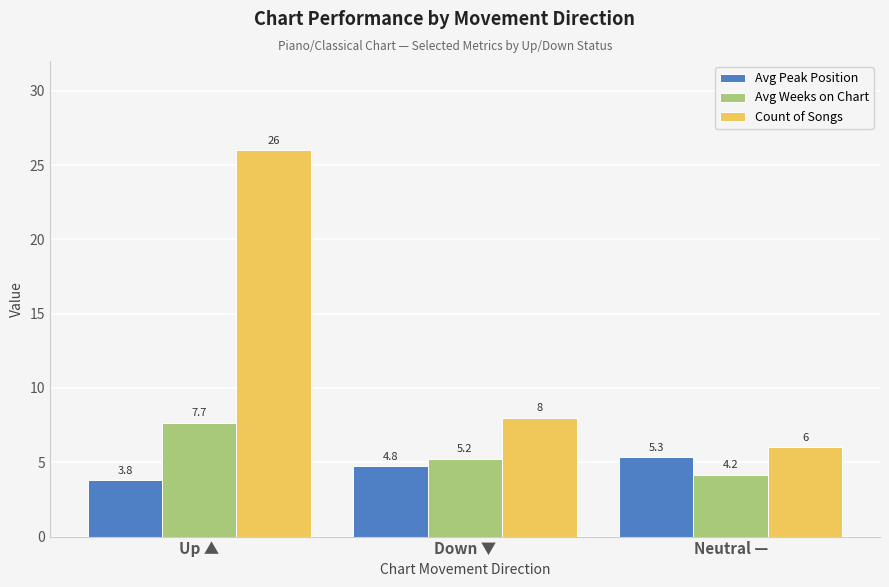

What is the difference between the highest and lowest values at Up ▲?

22.2